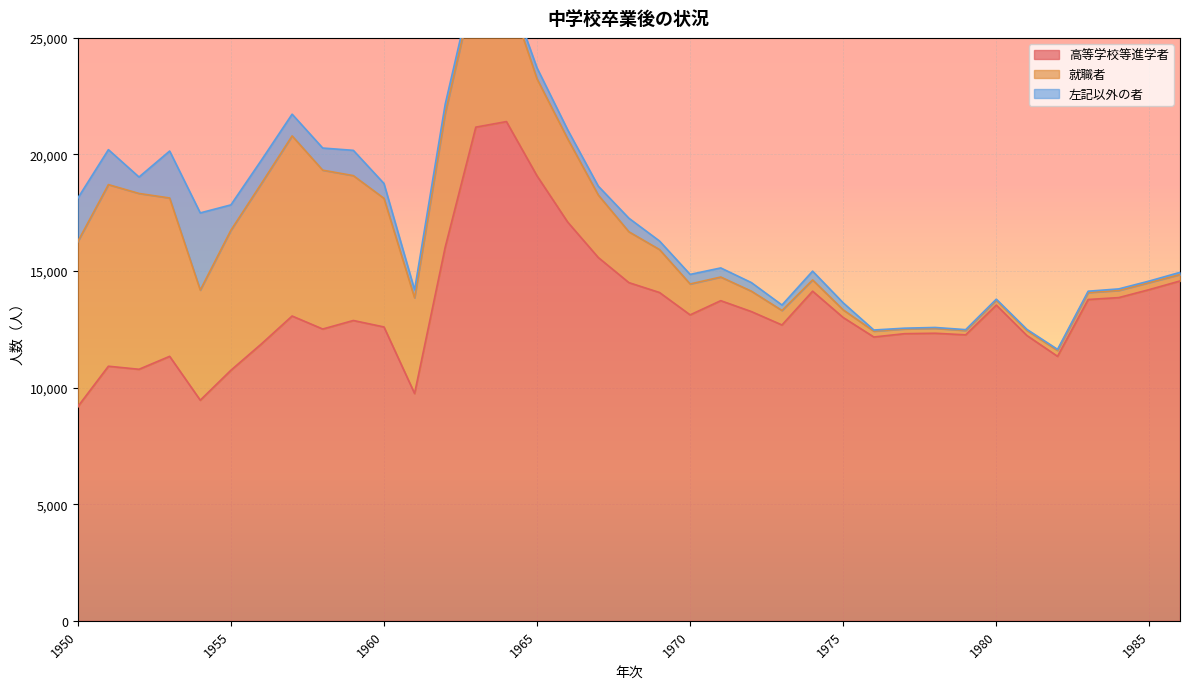

How many values in the 左記以外の者 series exceed 377?

18